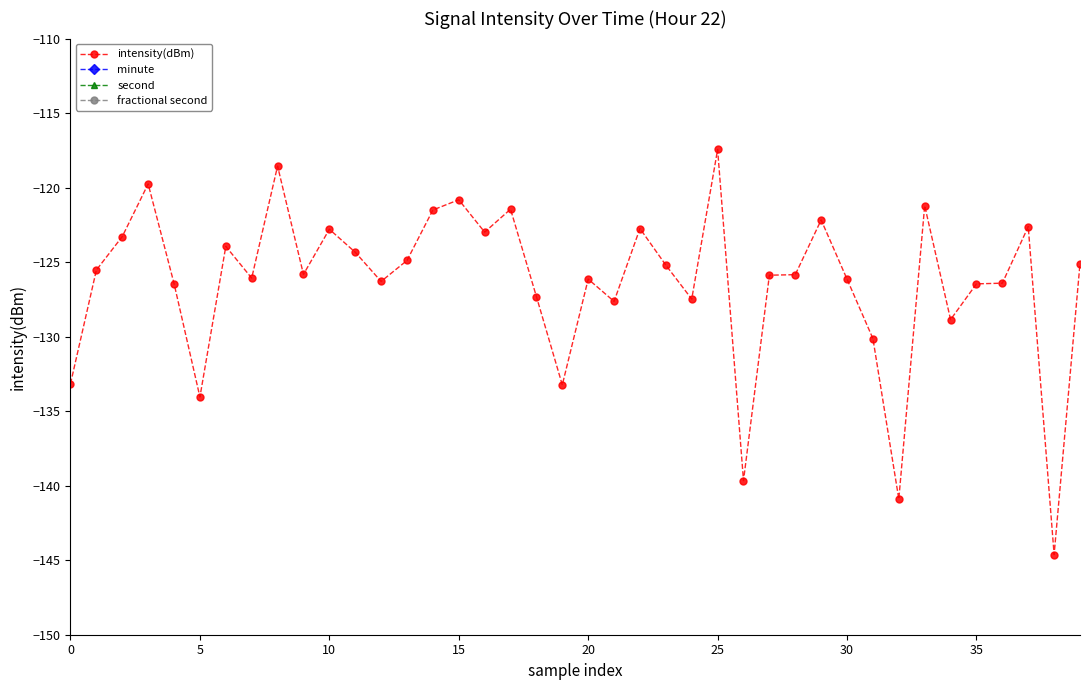

What is the average value of the minute series?

0.2